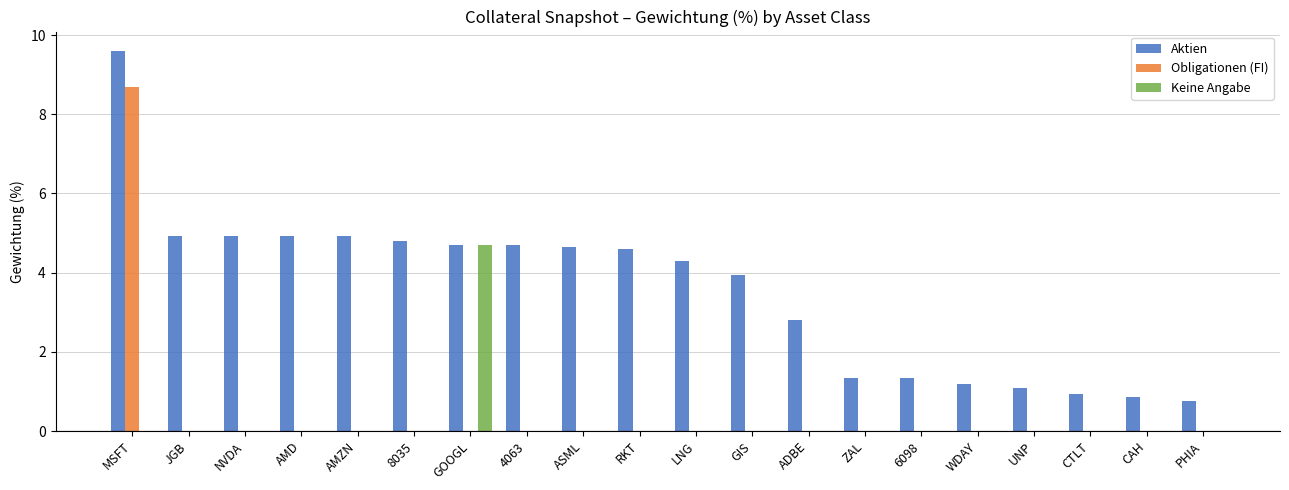

The Keine Angabe series shows 2.9 at CAH. True or false?

False